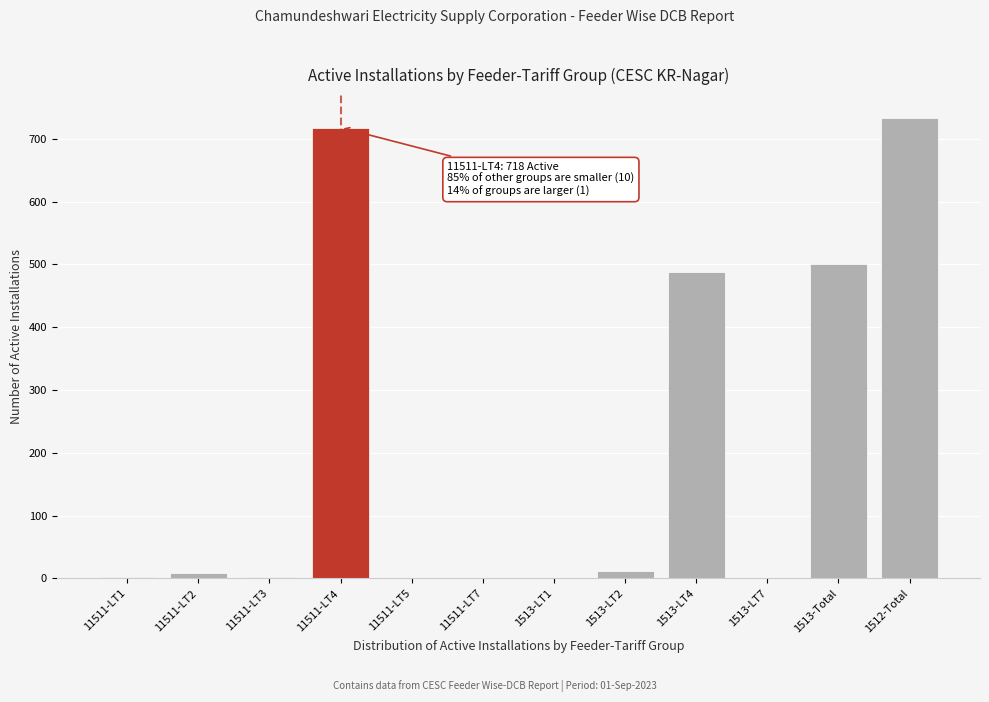

What is the sum of all values?

2466